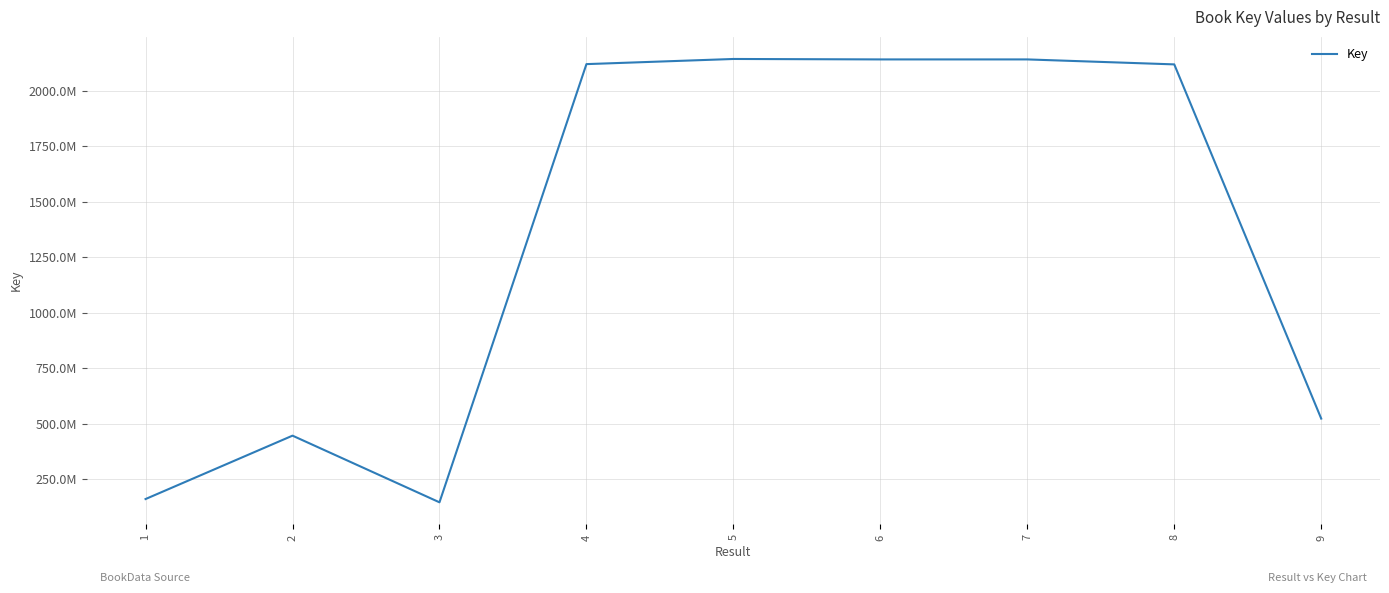

At which category does the chart reach its peak across all series?

5